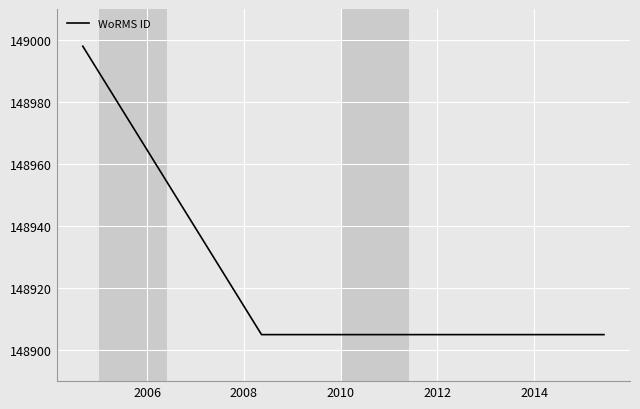

What is the sum of all values?

595713